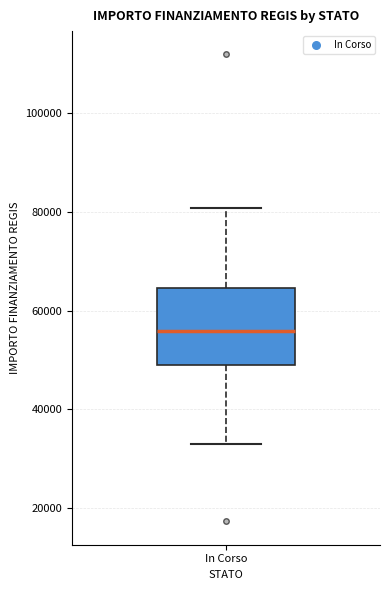

Where does the lower whisker of the box for In Corso end on the y-axis? The values are not printed on the chart, so give them approximately, as read against the axis.

32000